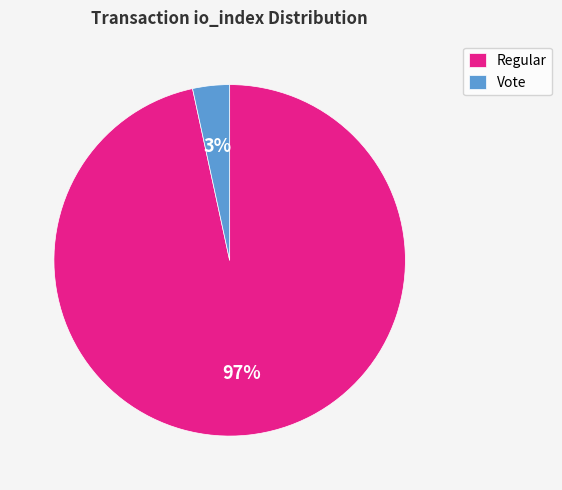

To the nearest percent, what is the combined percentage of Vote and Regular?

100%